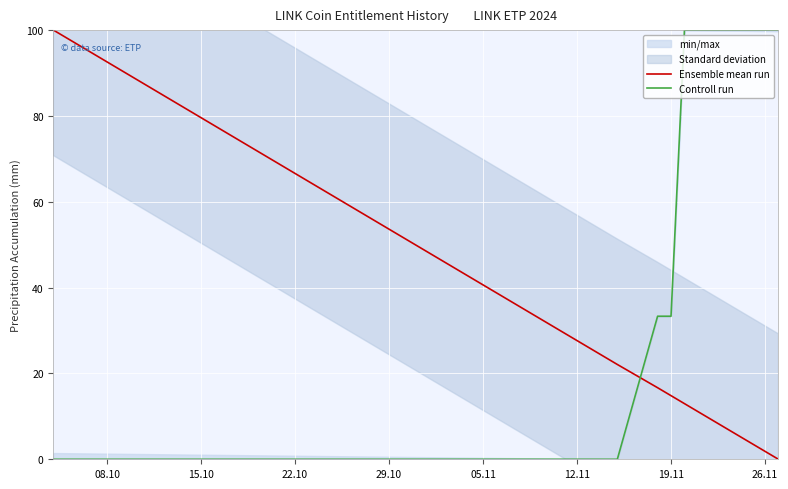

Is it true that Ensemble mean run equals 88.5 at 29.10?

False